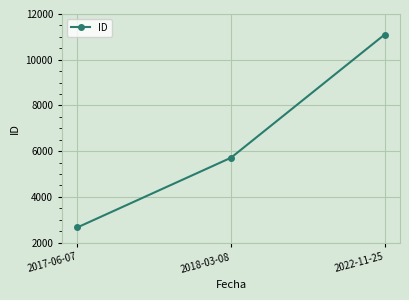

What is the minimum value shown in the chart?

2668